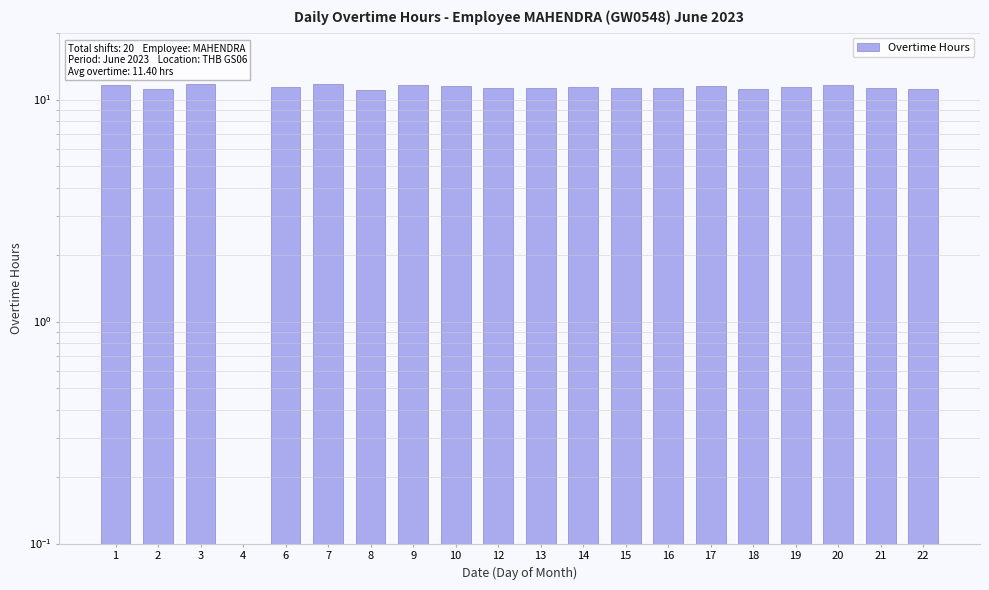

What is the difference between the maximum and minimum values?

11.8